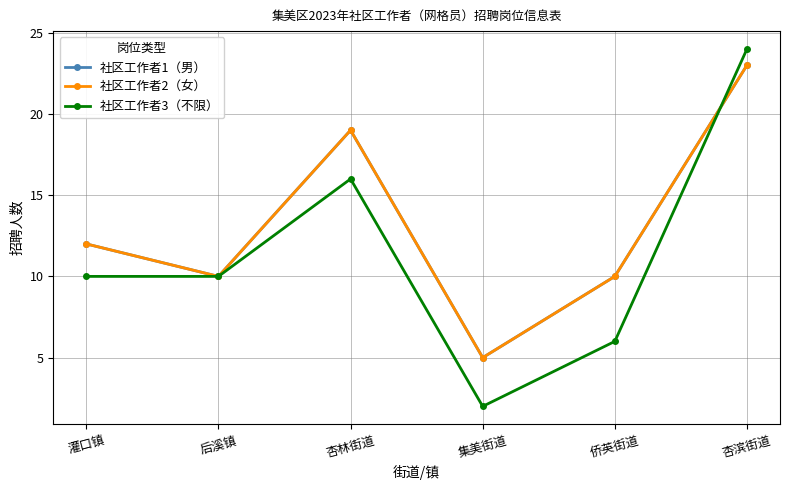

Is this an area chart (filled region under the line)?

No